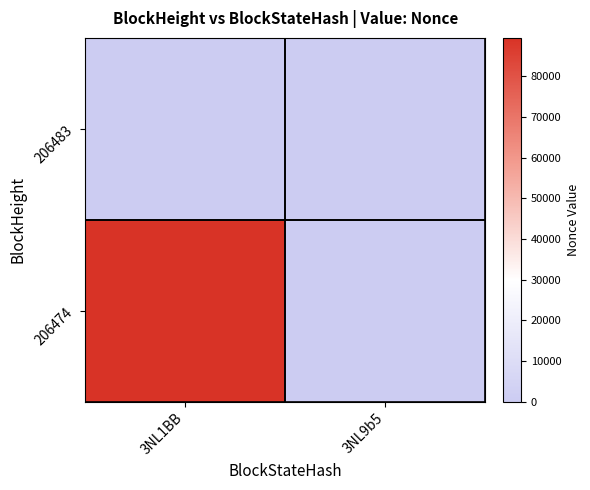

Between 3NL1BB and 3NL9b5, which is larger?

3NL1BB